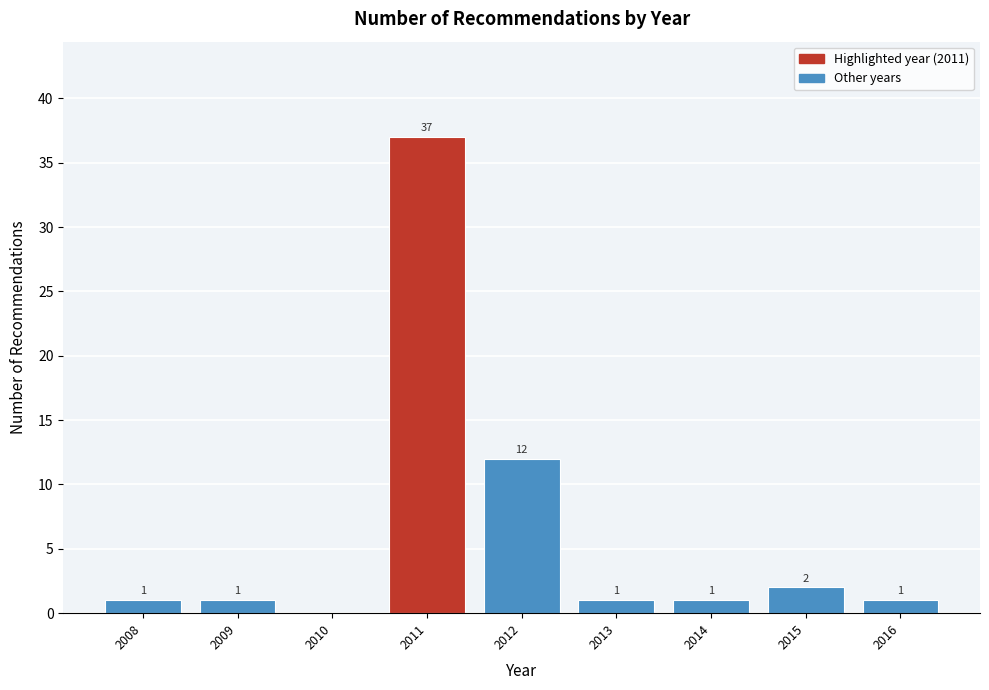

Which range on the x-axis has the tallest bar?

2010.5 to 2011.5